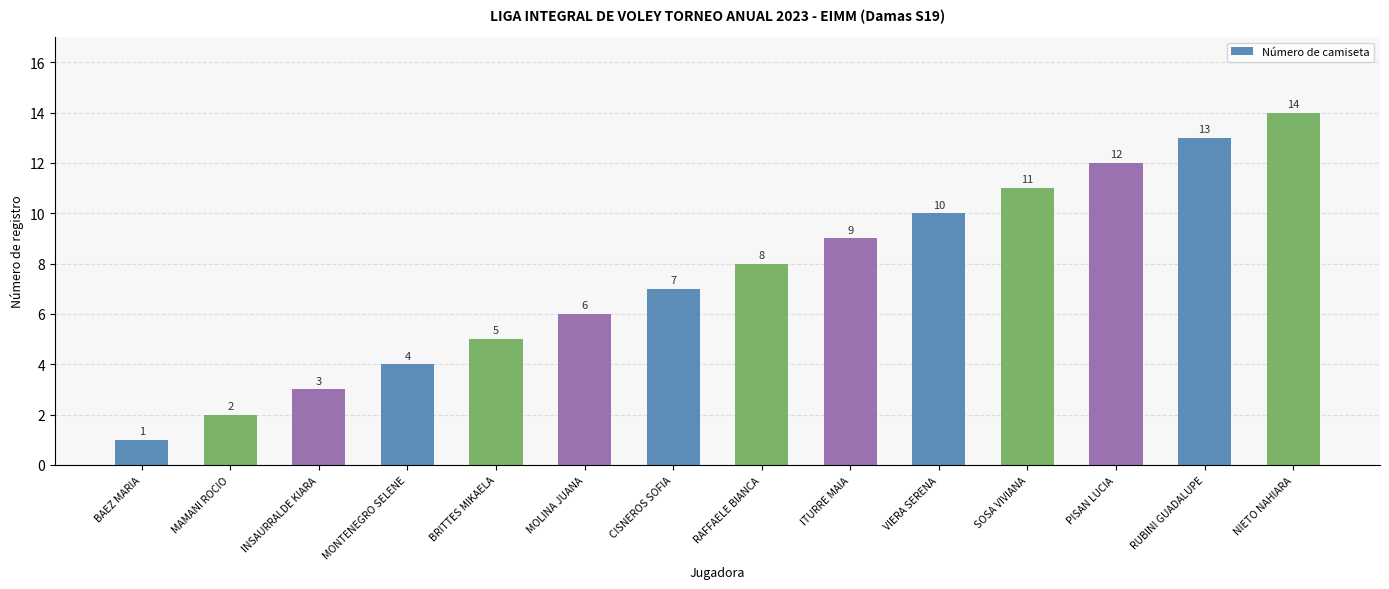

What is the difference between the values at BAEZ MARIA and MONTENEGRO SELENE?

3